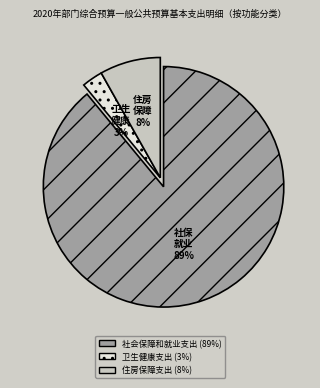

To the nearest percent, what is the combined percentage of 社会保障和就业支出 and 住房保障支出?

97%